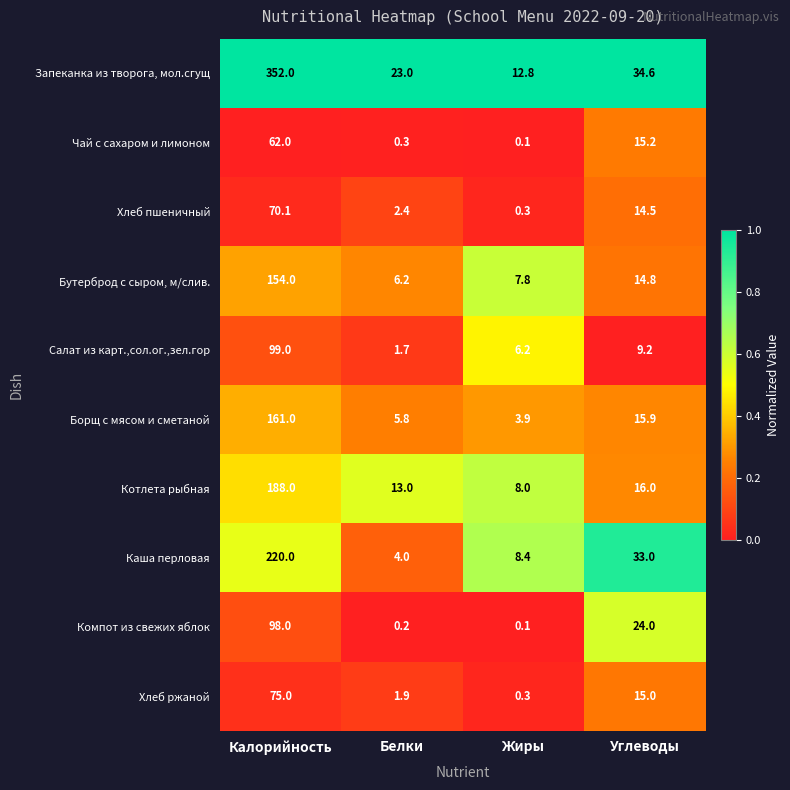

List the series in order of their peak value, highest first.

Запеканка из творога, мол.сгущ, Каша перловая, Котлета рыбная, Борщ с мясом и сметаной, Бутерброд с сыром, м/слив., Салат из карт.,сол.ог.,зел.гор, Компот из свежих яблок, Хлеб ржаной, Хлеб пшеничный, Чай с сахаром и лимоном